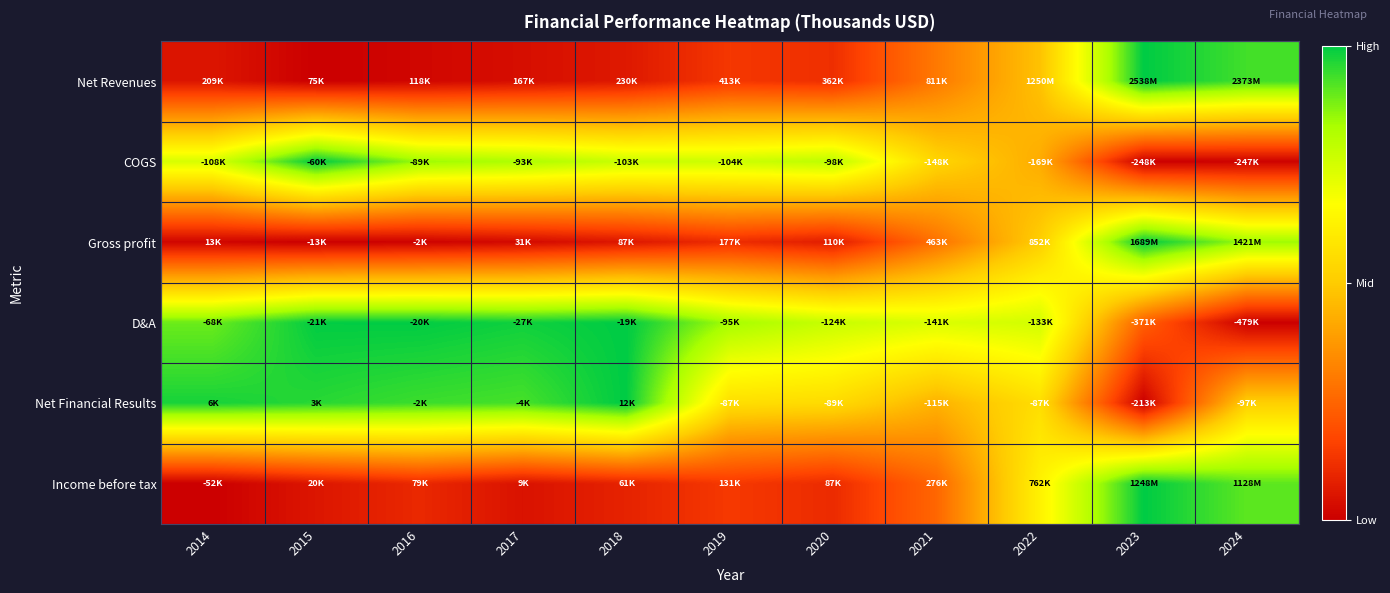

Count the number of data series in this chart.

6